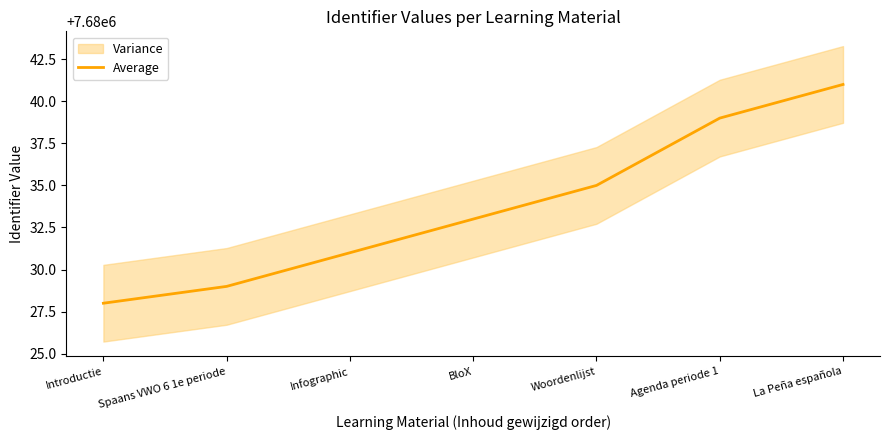

What is the greatest value displayed?

7680041